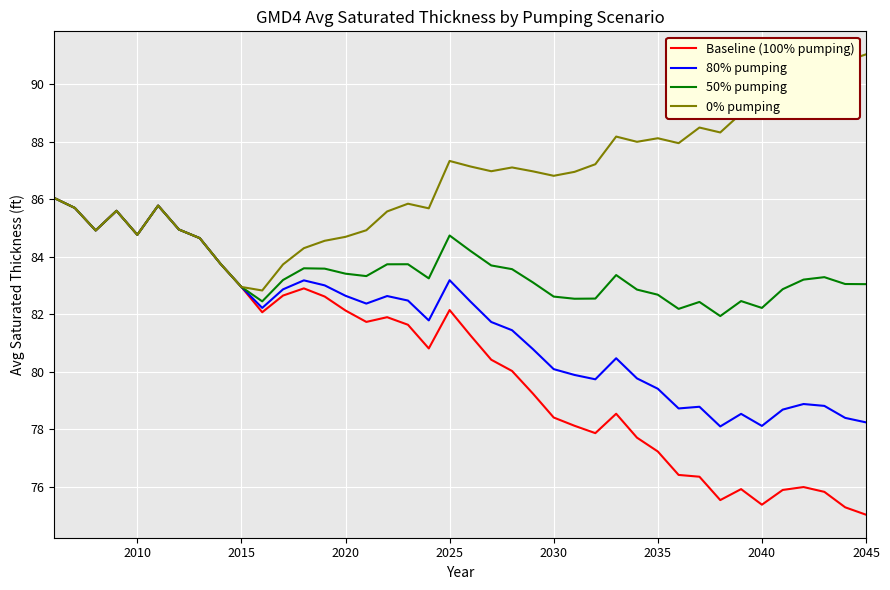

Is this an area chart (filled region under the line)?

No